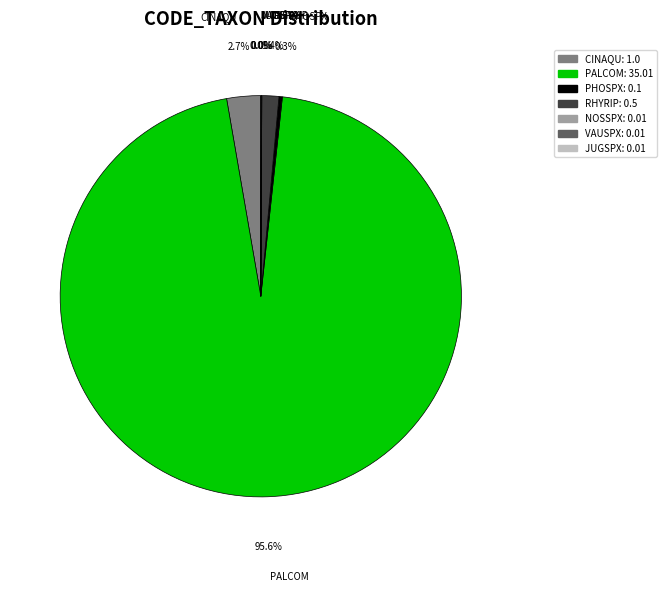

Does PALCOM represent more than half of the total?

Yes